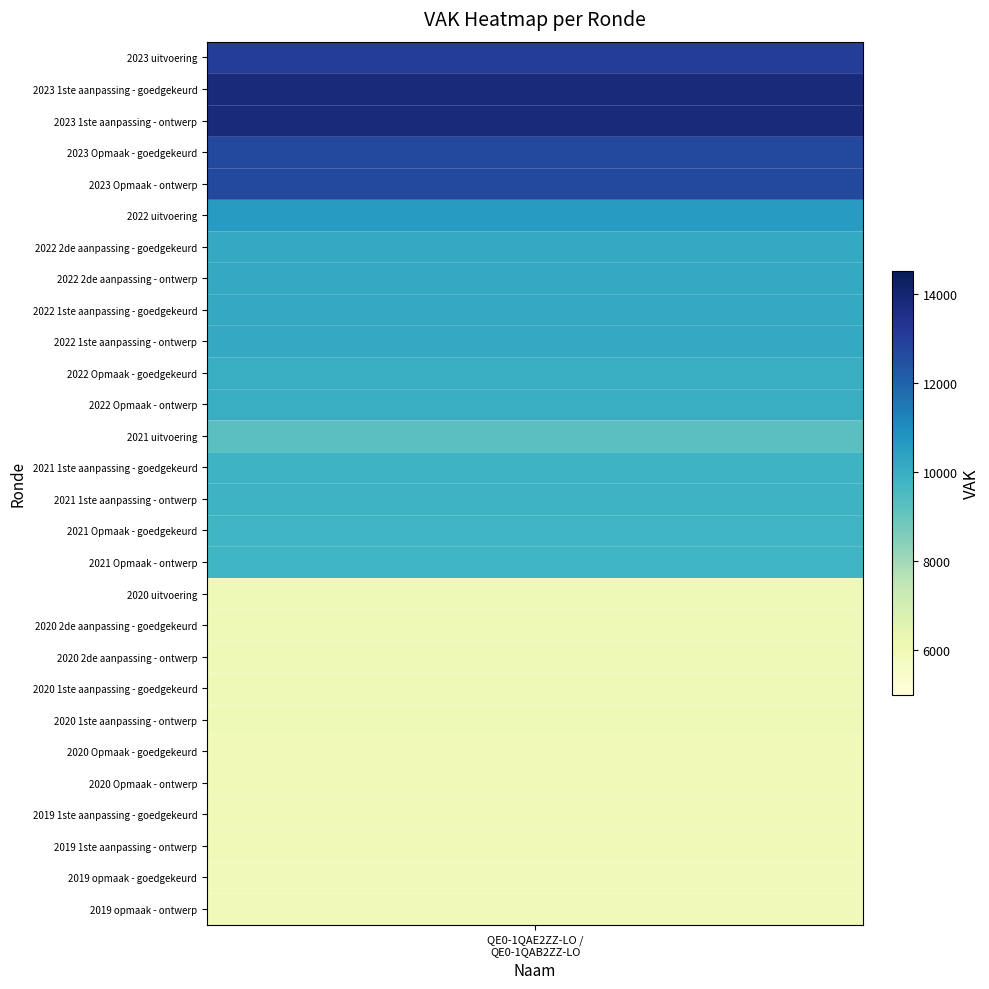

Reading right to left, what are all the values shown in this chart?

5913	5913	5990	5990	5990	5990	6004	6004	6004	6004	6002	9785	9785	9847	9847	9239	9985	9985	10157	10157	10157	10157	10571	12686	12686	13786	13786	13052